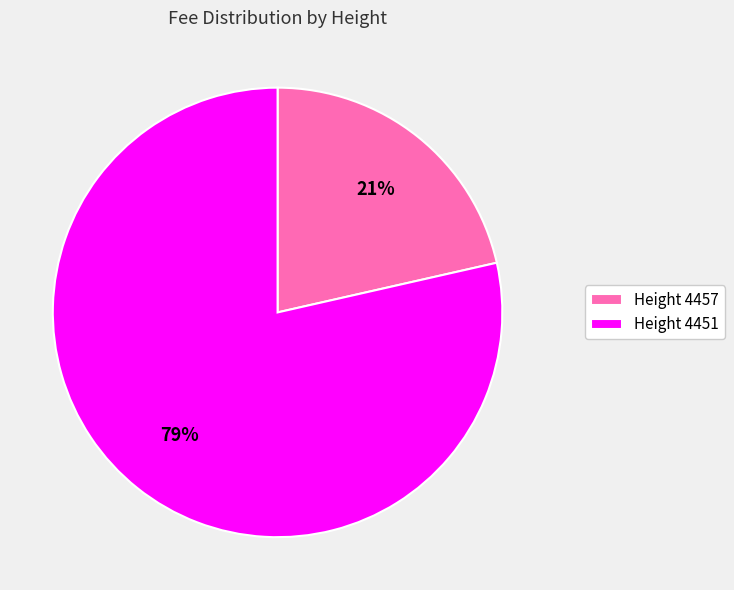

Is it true that Height 4451 is 91% of the pie?

False